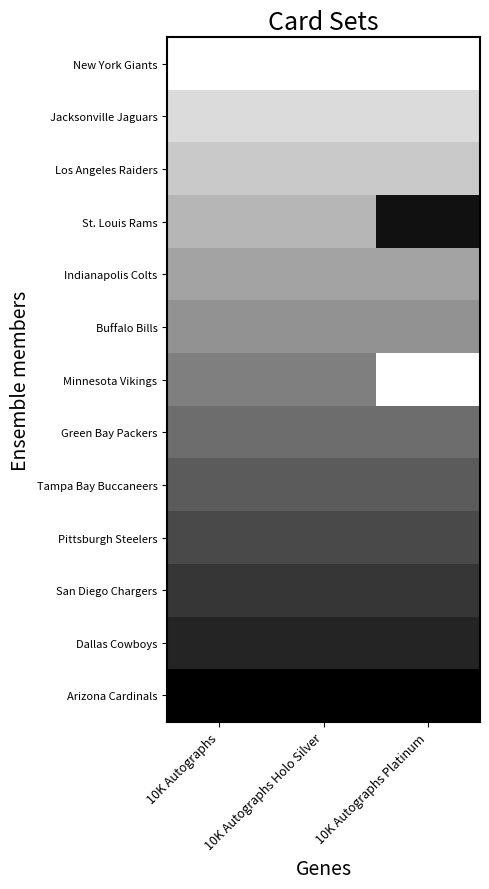

What is the total value across all series at 10K Autographs?

6.5